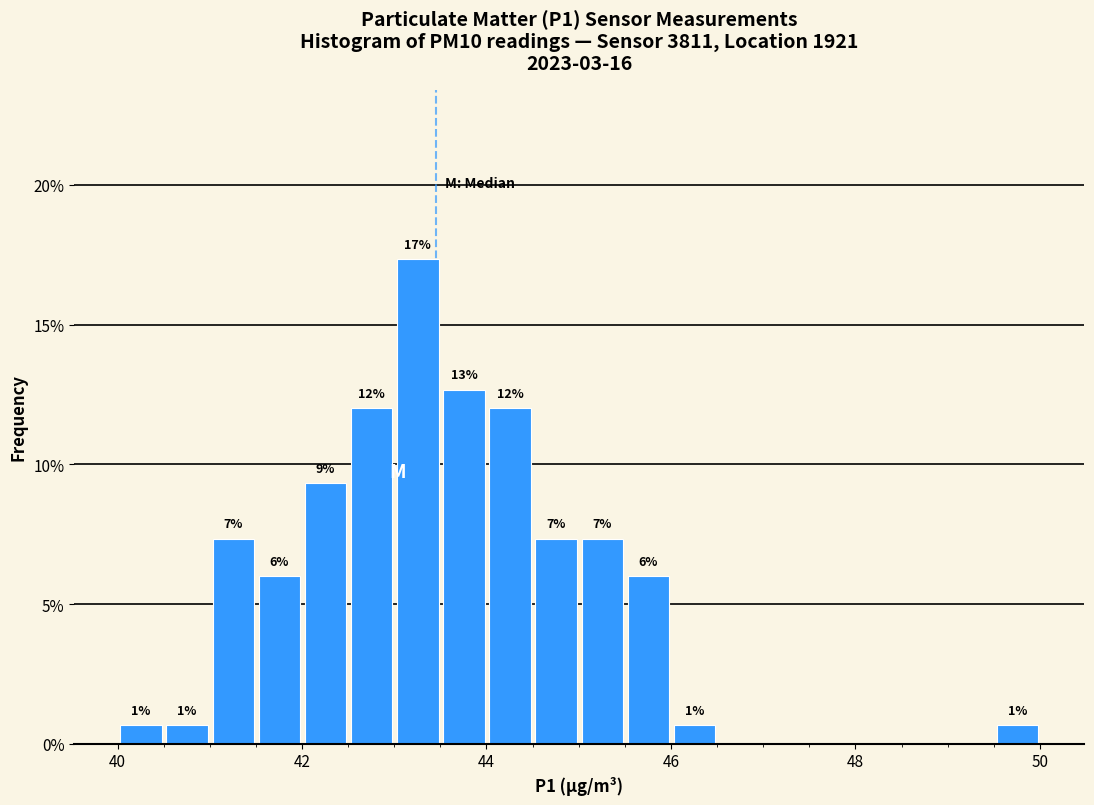

Around what value on the x-axis is the tallest bar? Give the approximate position of its centre, as read against the axis.

43.2